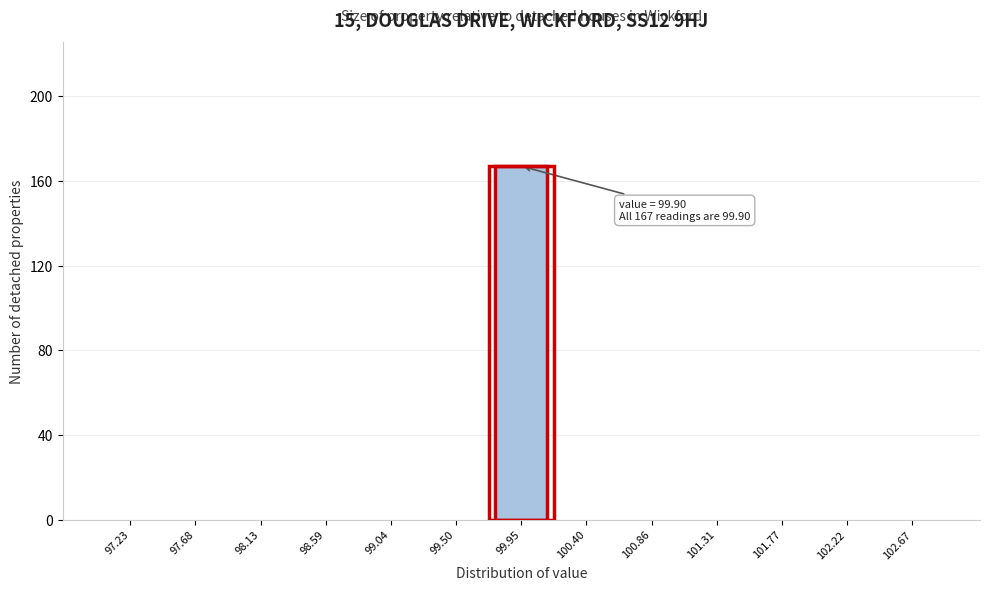

Reading left to right, what are all the values shown in this chart?

97.23=0	97.68=0	98.13=0	98.59=0	99.04=0	99.50=0	99.95=167	100.40=0	100.86=0	101.31=0	101.77=0	102.22=0	102.67=0